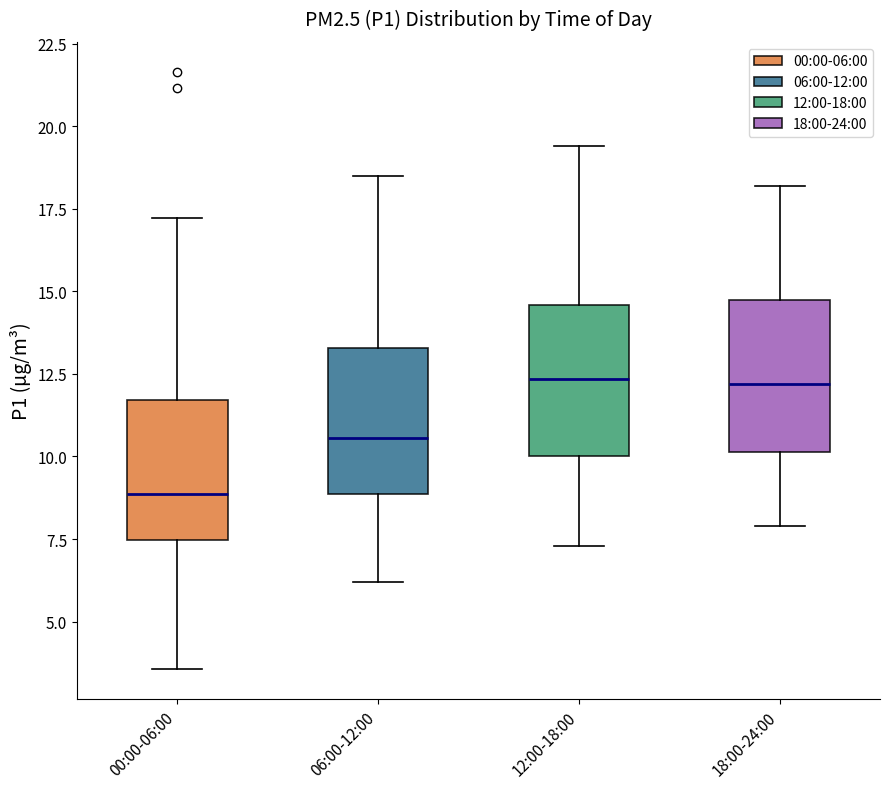

Which box's median line is the lowest?

00:00-06:00